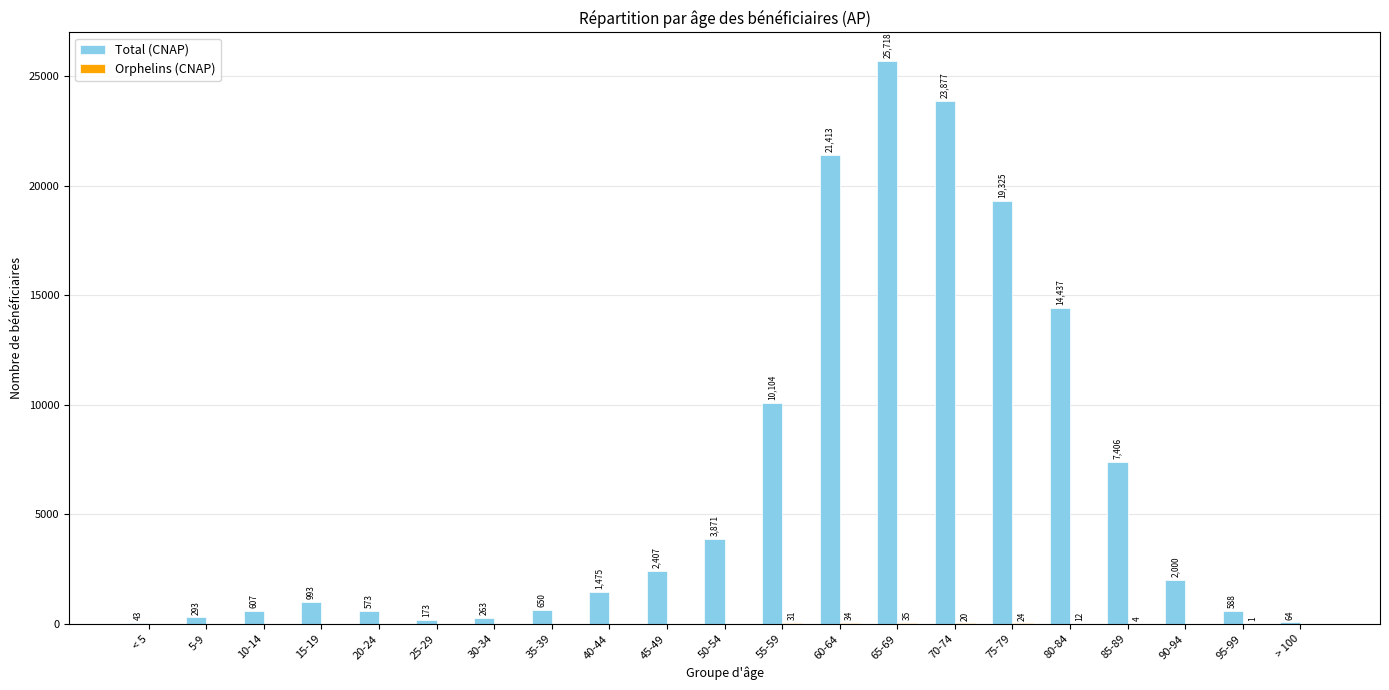

Which series has the largest range (max minus min)?

Total (CNAP)